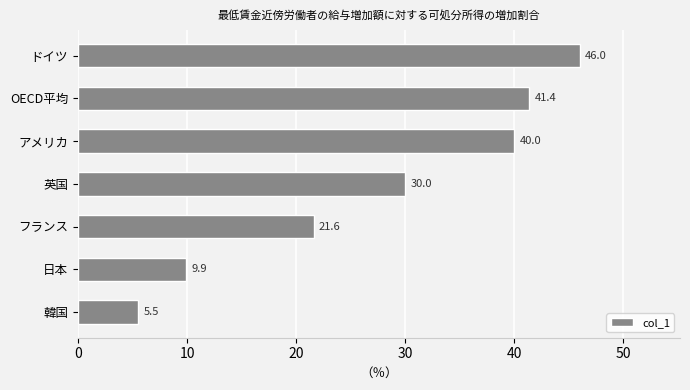

Rank the categories by value from highest to lowest.

ドイツ, OECD平均, アメリカ, 英国, フランス, 日本, 韓国